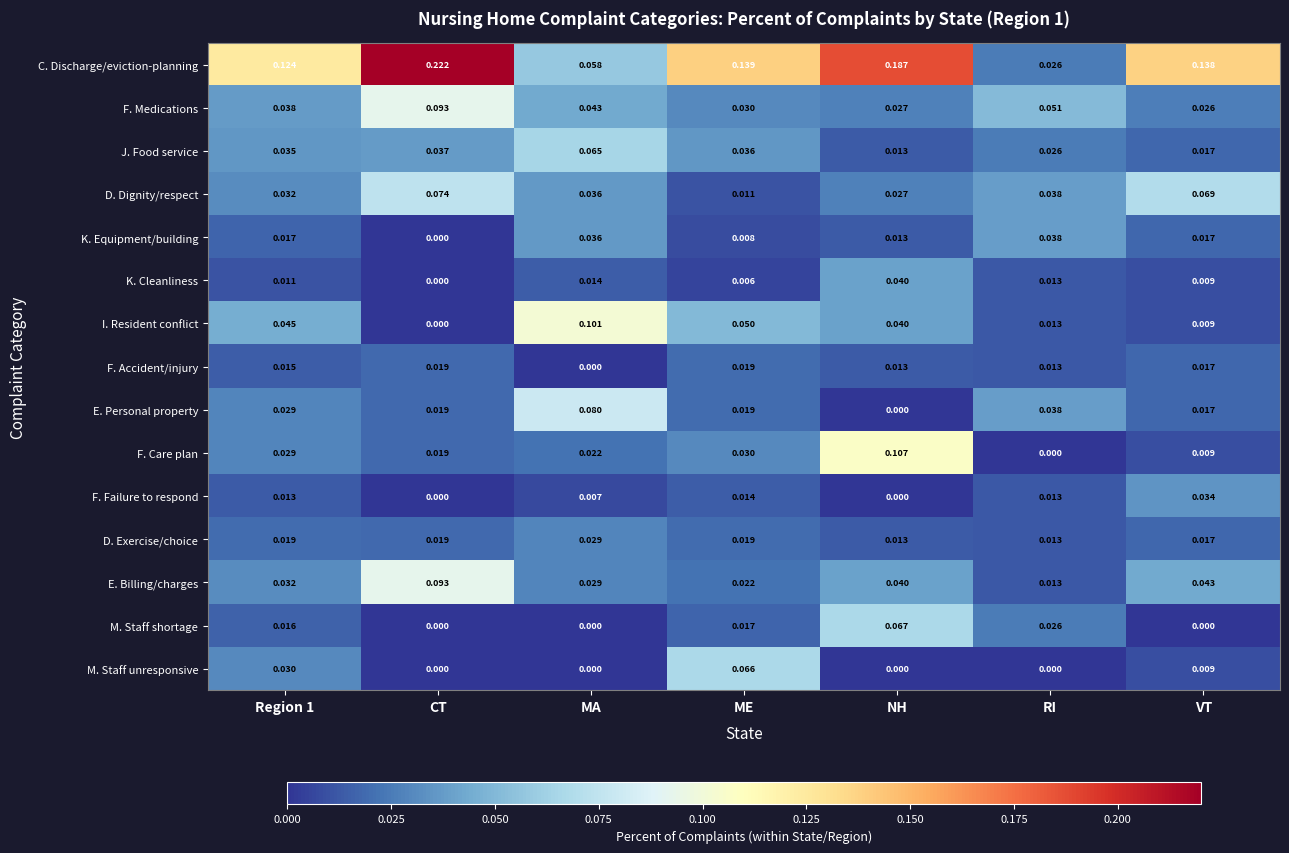

Which series has the largest range (max minus min)?

C. Discharge/eviction-planning